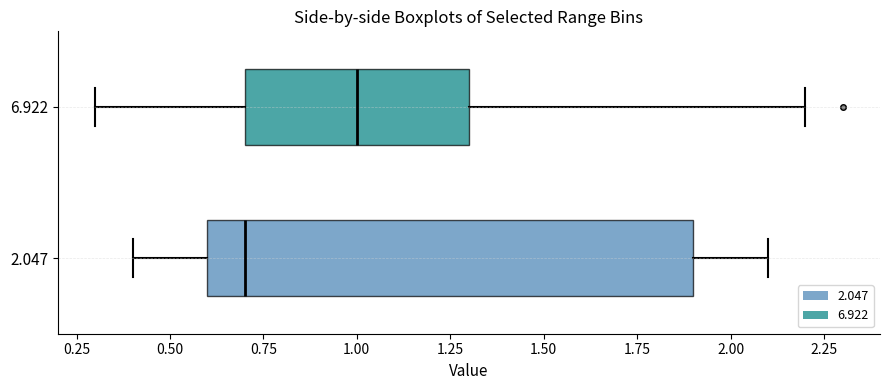

Which box has the furthest to the right median line?

6.922